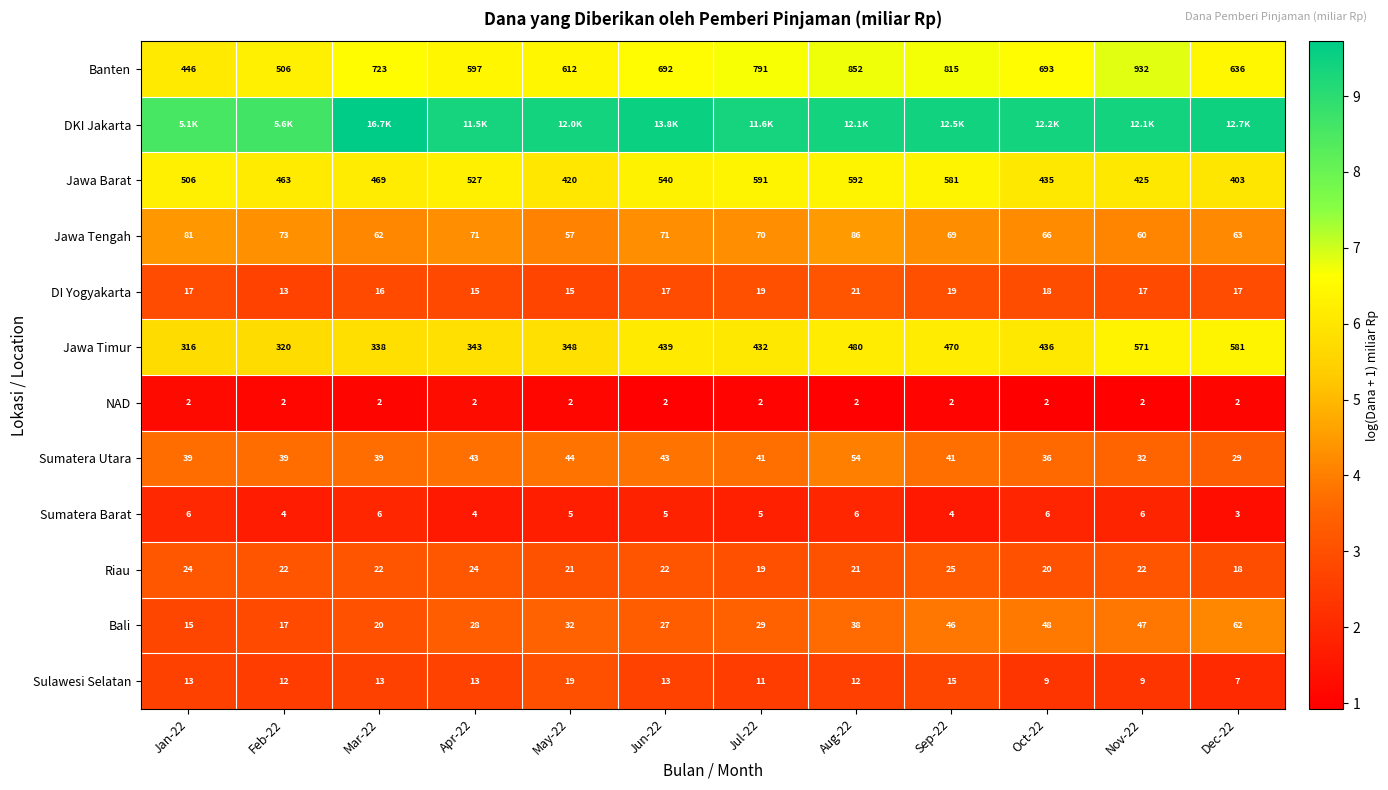

What is the difference between the highest and lowest values at Mar-22?

8.6